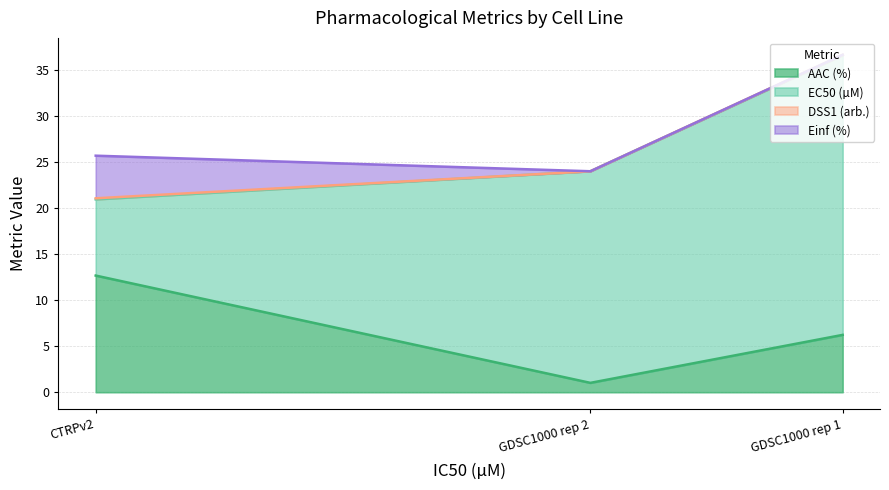

What is the maximum value for AAC (%)?

12.7